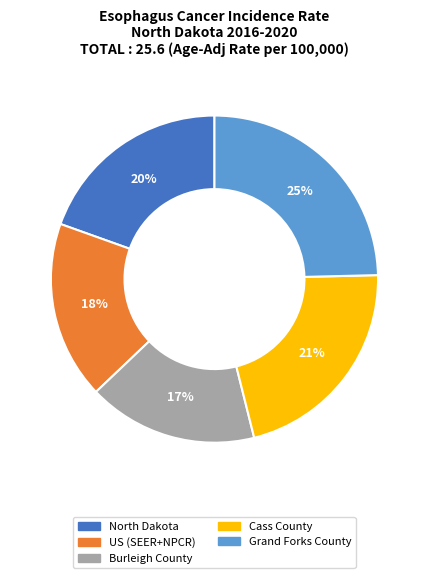

Which has a higher value, Burleigh County or Cass County?

Cass County